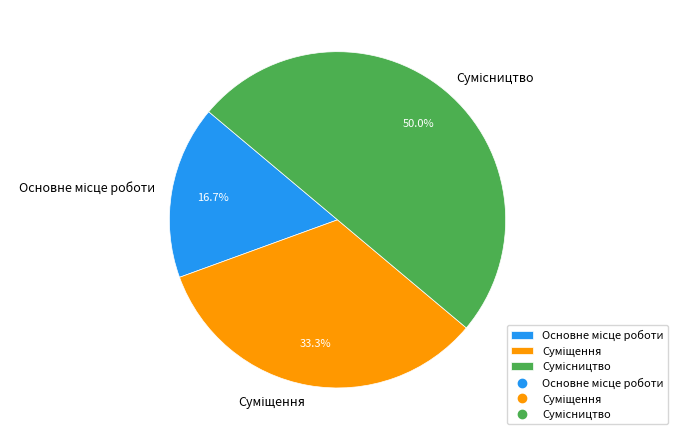

How many slices are in this pie chart?

3